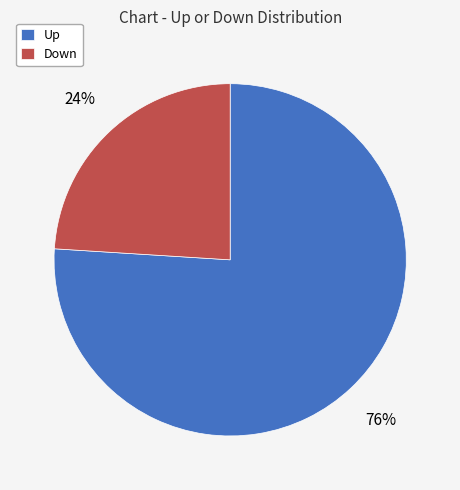

How many slices are in this pie chart?

2